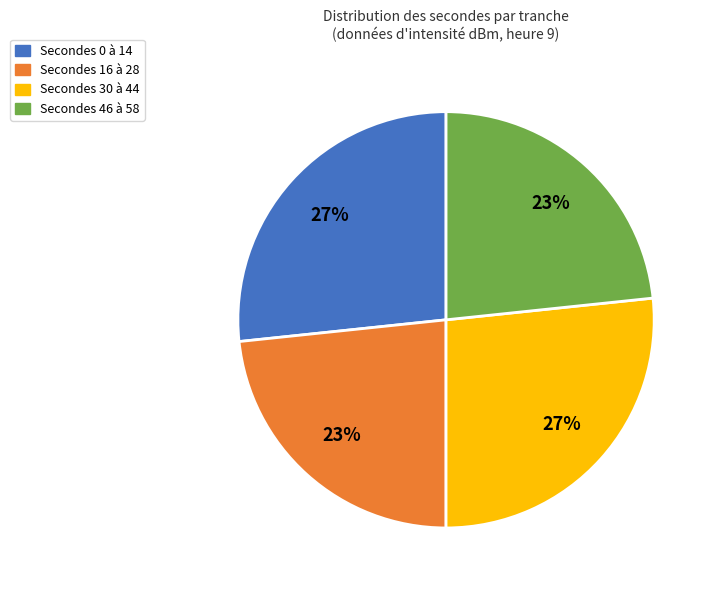

To the nearest percent, what is the average slice percentage?

25%